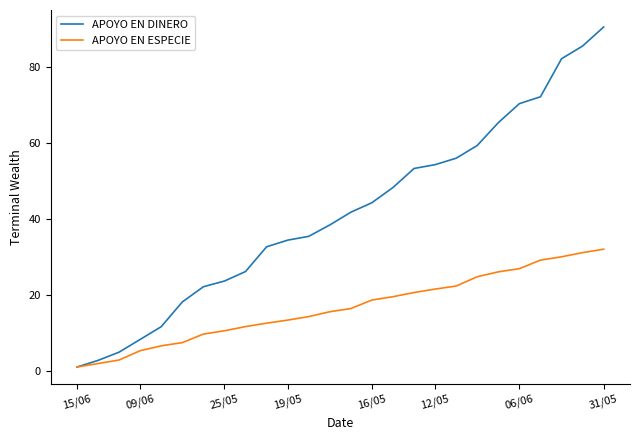

What is the difference between the second highest and second lowest values in the APOYO EN DINERO series?

82.7